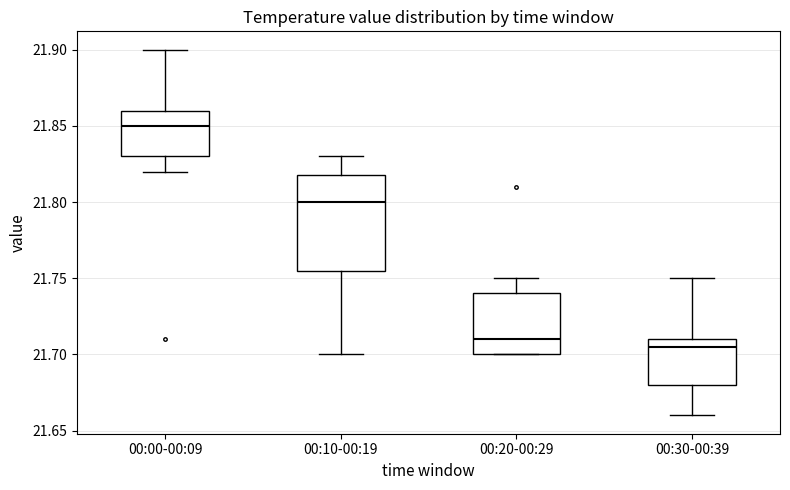

Reading left to right, read every box against the y-axis: the position of its median line, the range the box covers, and the ends of its whiskers. The values are not printed on the chart, so give them approximately, as read against the axis.

00:00-00:09: median 21.850, box 21.830 to 21.860, whiskers 21.820 to 21.900
00:10-00:19: median 21.800, box 21.755 to 21.820, whiskers 21.700 to 21.830
00:20-00:29: median 21.710, box 21.700 to 21.740, whiskers 21.700 to 21.750
00:30-00:39: median 21.705, box 21.680 to 21.710, whiskers 21.660 to 21.750